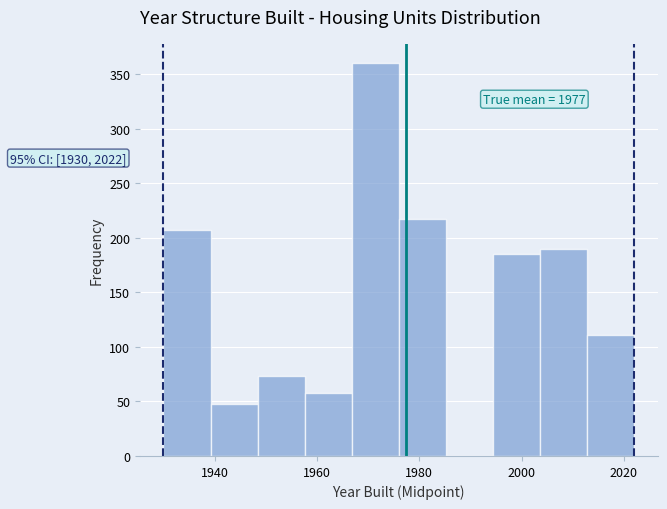

Which range on the x-axis has the tallest bar?

1966.8 to 1976.0